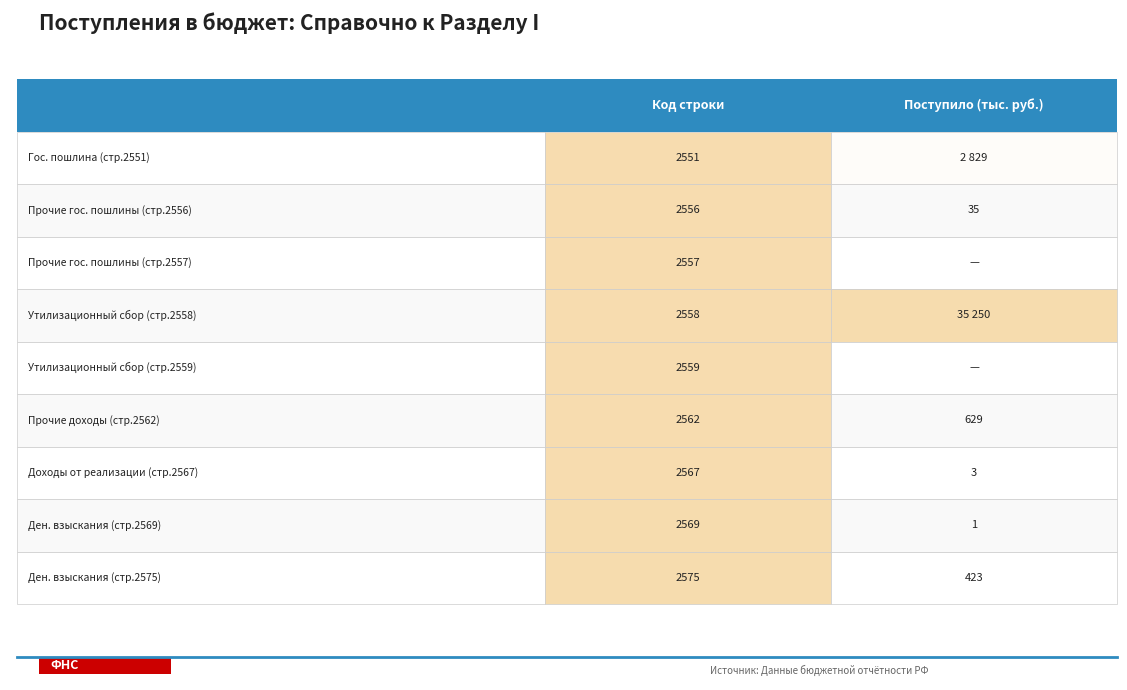

What is the average value of the Поступило (тыс. руб.) series?

4352